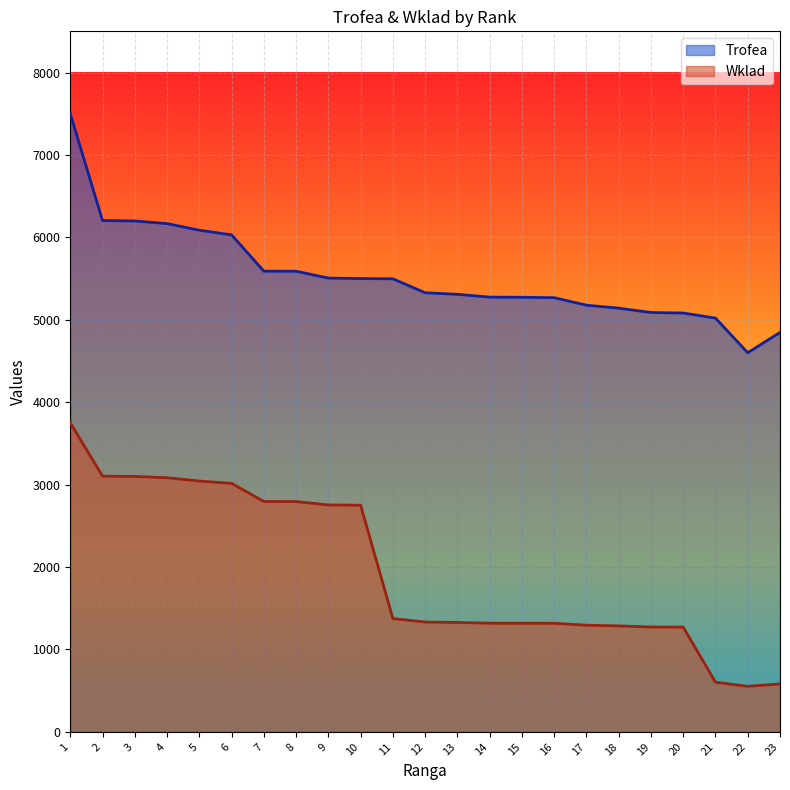

Reading left to right, transcribe all the data shown in this chart.

Trofea: 1=7500	2=6204	3=6199	4=6167	5=6087	6=6030	7=5590	8=5589	9=5506	10=5500	11=5497	12=5328	13=5309	14=5275	15=5273	16=5268	17=5177	18=5141	19=5088	20=5082	21=5020	22=4600	23=4846
Wklad: 1=3750	2=3102	3=3099	4=3083	5=3043	6=3015	7=2795	8=2794	9=2753	10=2750	11=1374	12=1332	13=1327	14=1318	15=1318	16=1317	17=1294	18=1285	19=1272	20=1270	21=602	22=552	23=581